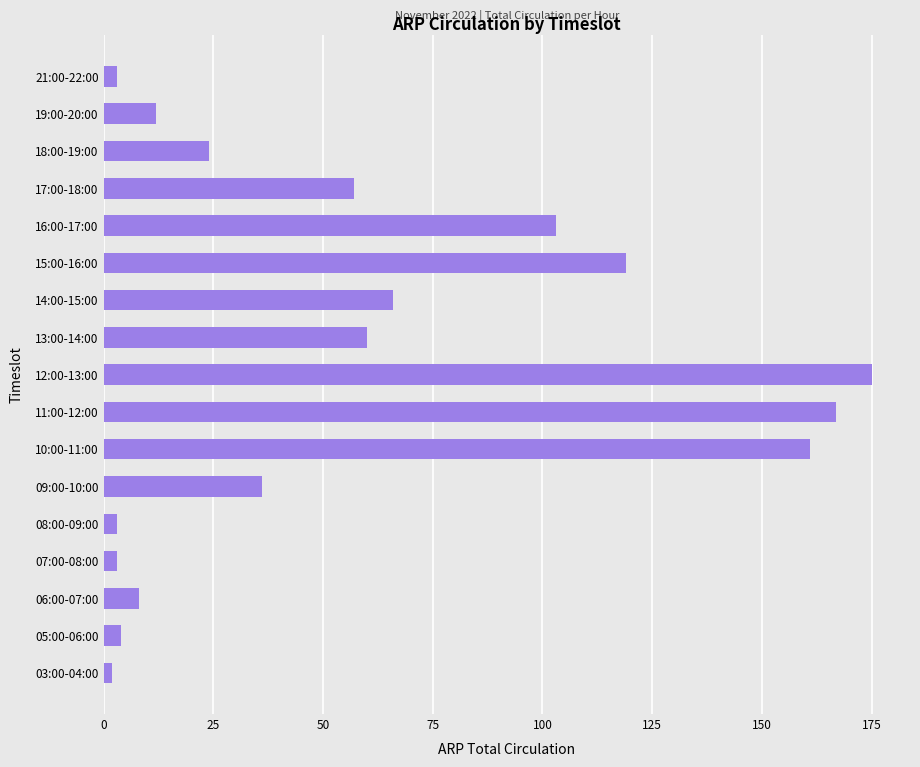

What is the change in value from 16:00-17:00 to 17:00-18:00?

-46